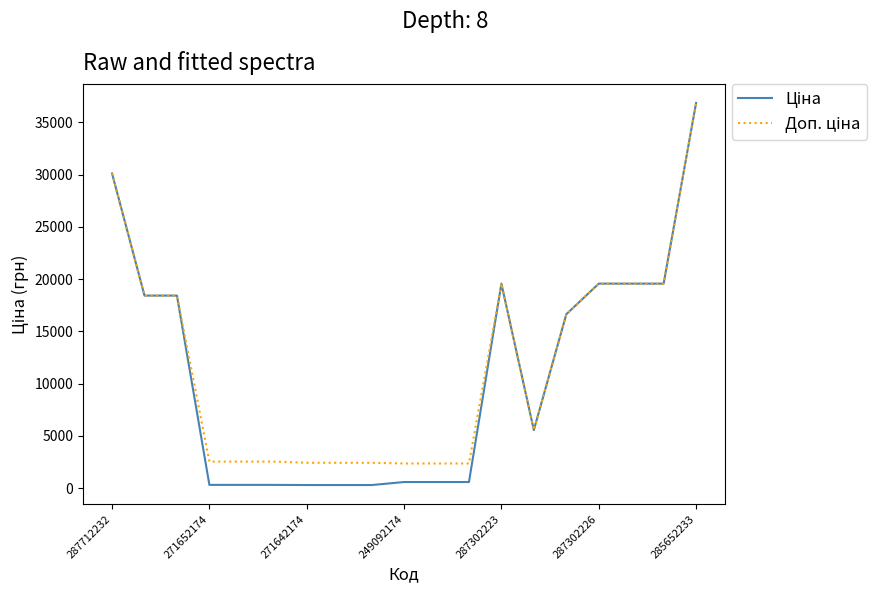

What is the greatest value displayed?

36841.8